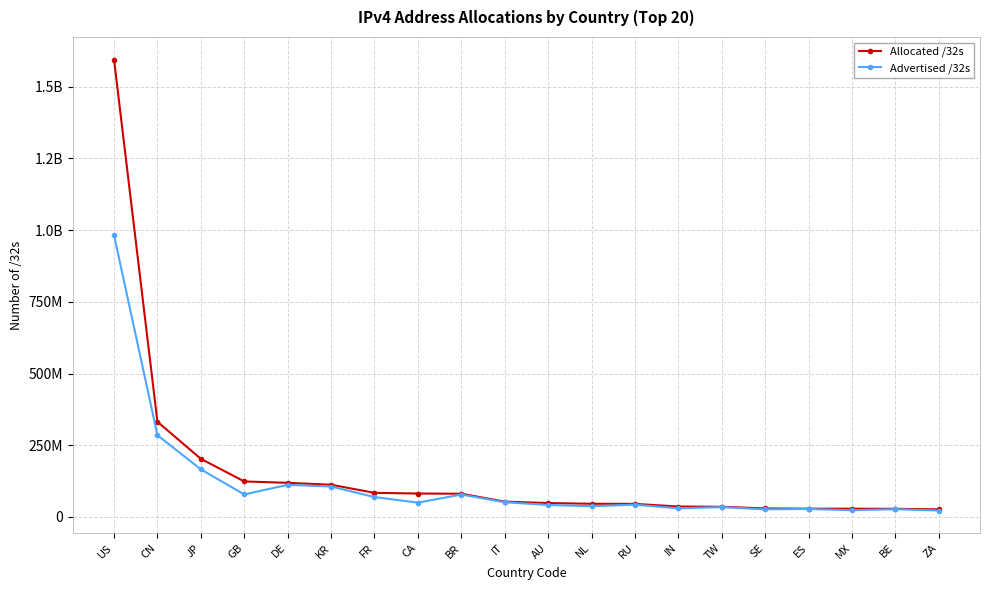

At which label does Advertised /32s reach its minimum?

ZA